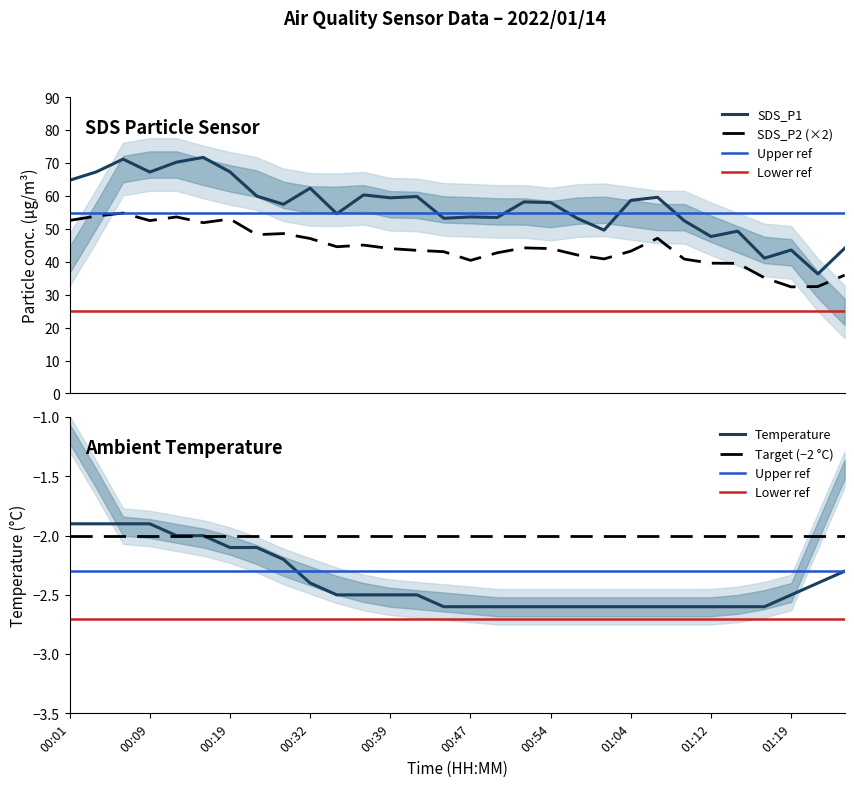

What position from the left is 00:44?

15